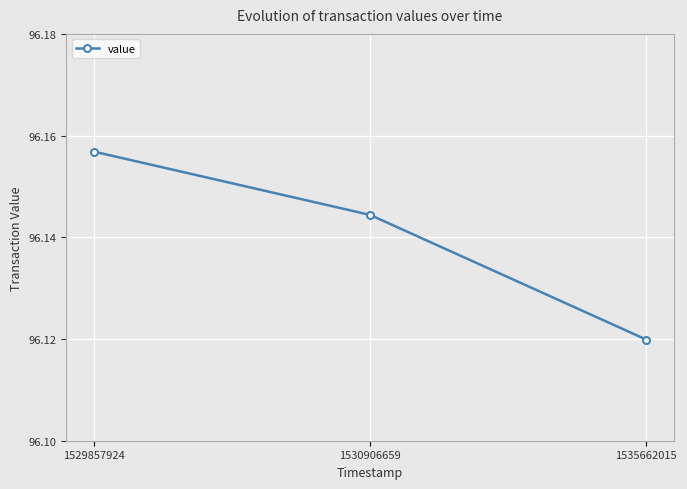

The value at 1529857924 is 156.0. True or false?

False